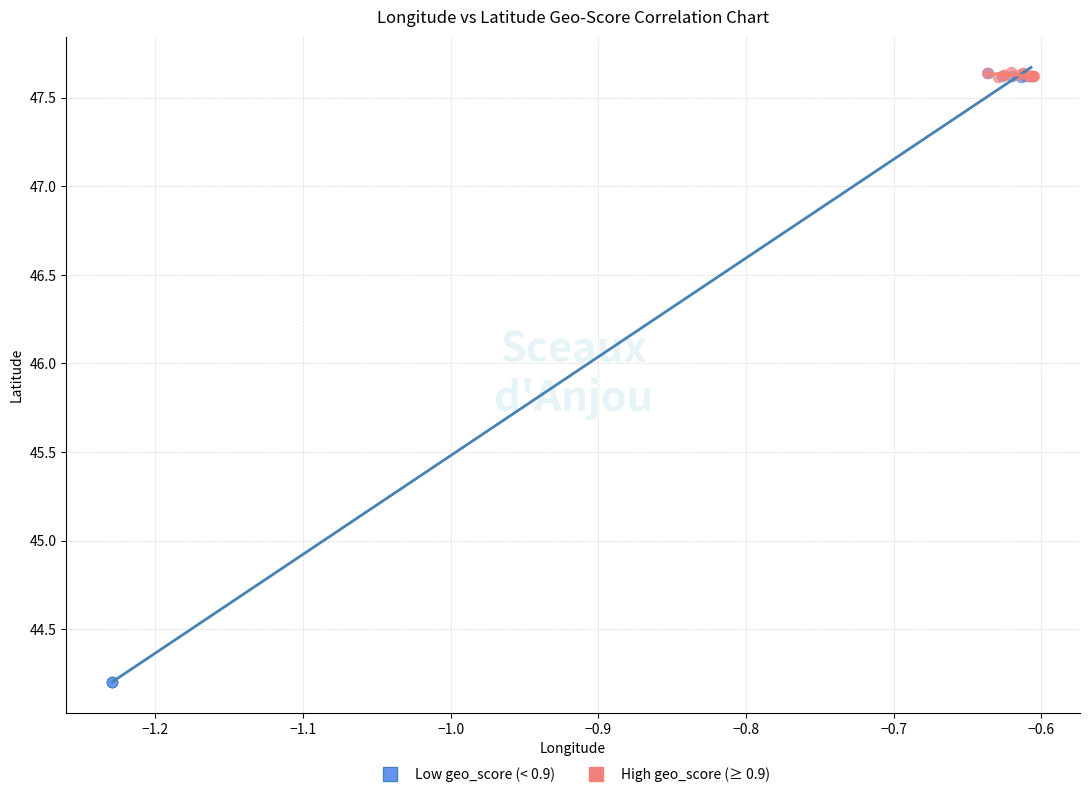

What are all the series names shown in the legend?

Low geo_score (< 0.9), High geo_score (≥ 0.9)